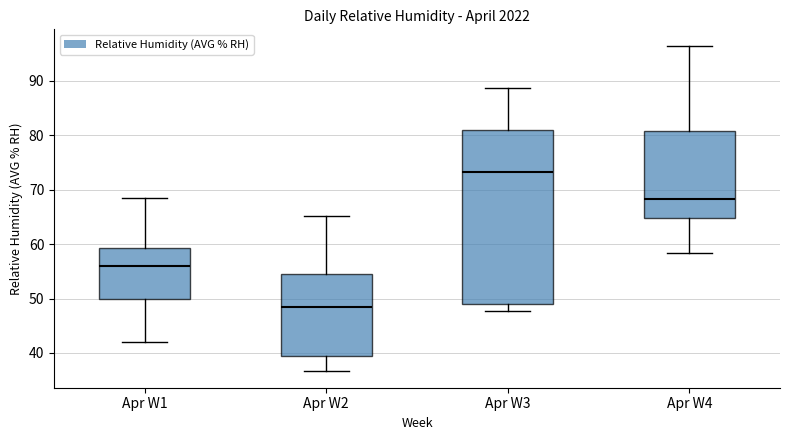

Which box has the lowest median line?

Apr W2